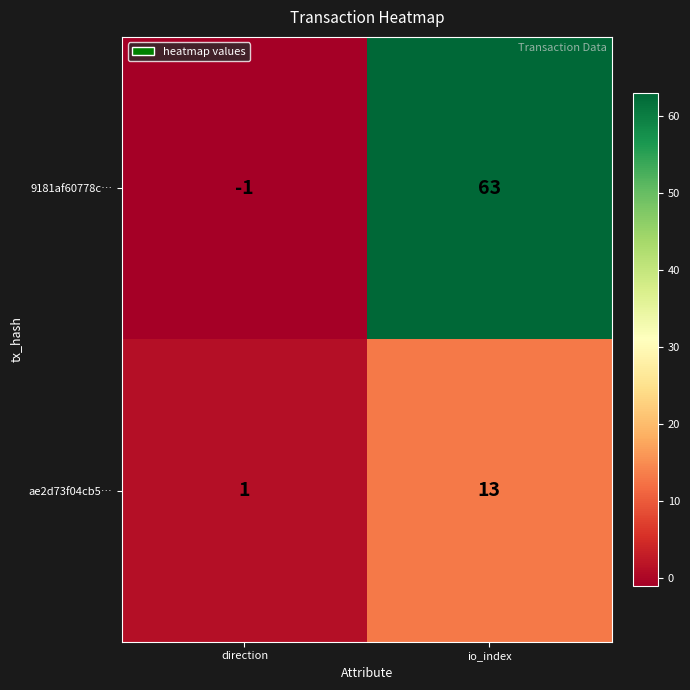

List the series in order of their peak value, highest first.

9181af60778c…, ae2d73f04cb5…